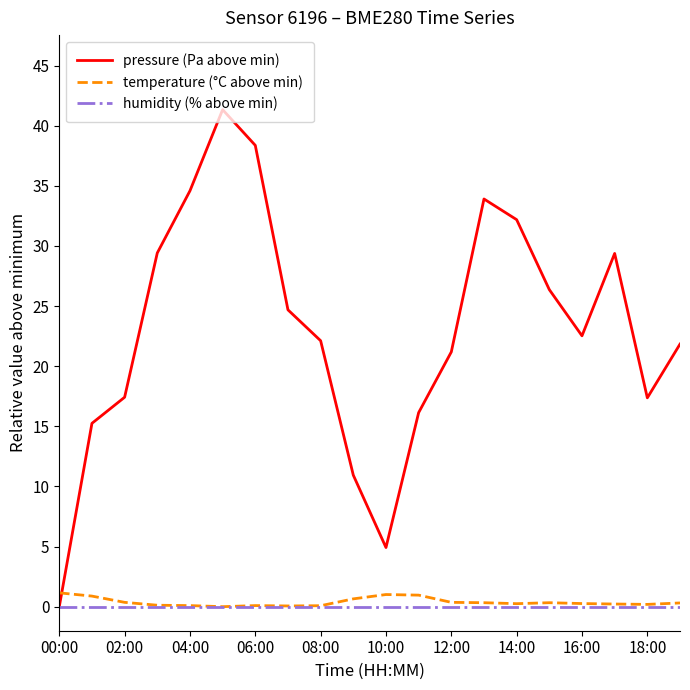

Which series has the largest total across all categories?

pressure (Pa above min)